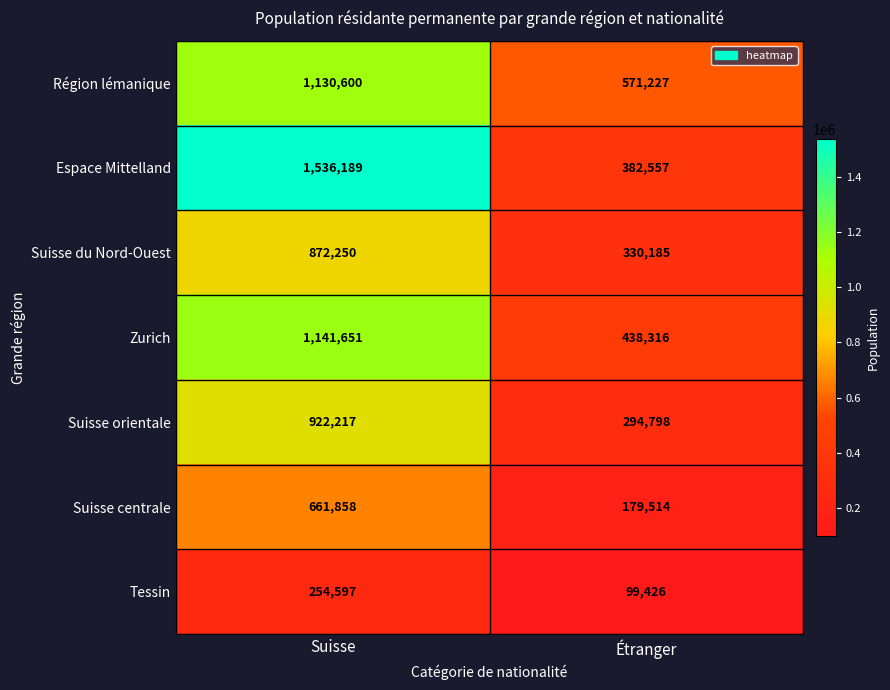

Rank the series by their maximum value, from lowest to highest.

Tessin, Suisse centrale, Suisse du Nord-Ouest, Suisse orientale, Région lémanique, Zurich, Espace Mittelland